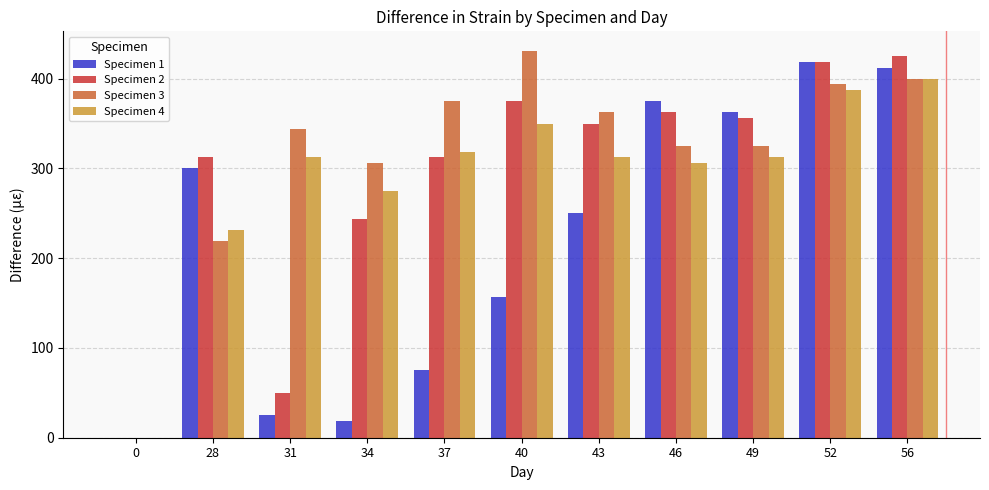

How many values in the Specimen 3 series exceed 343?

6